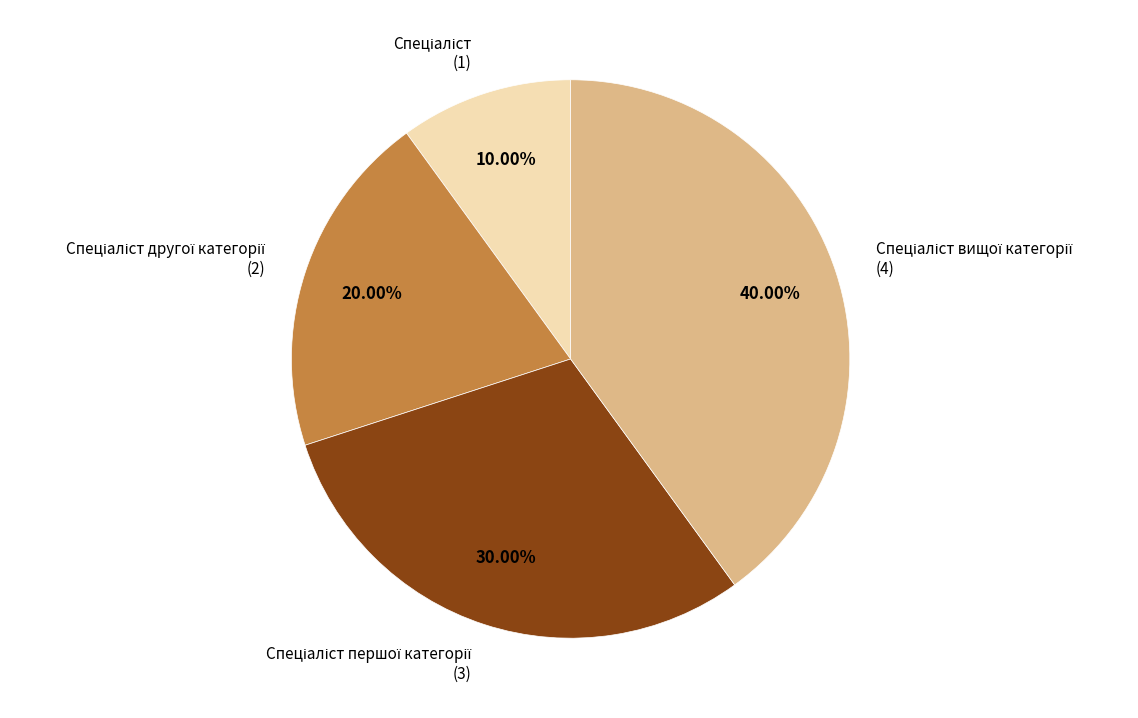

Is there any slice that represents more than half of the pie?

No